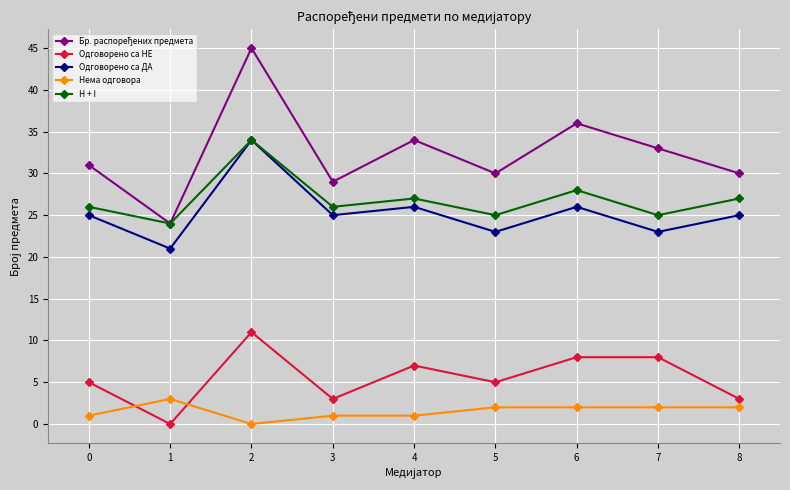

What is the difference between the maximum and minimum values in the Одговорено са ДА series?

13